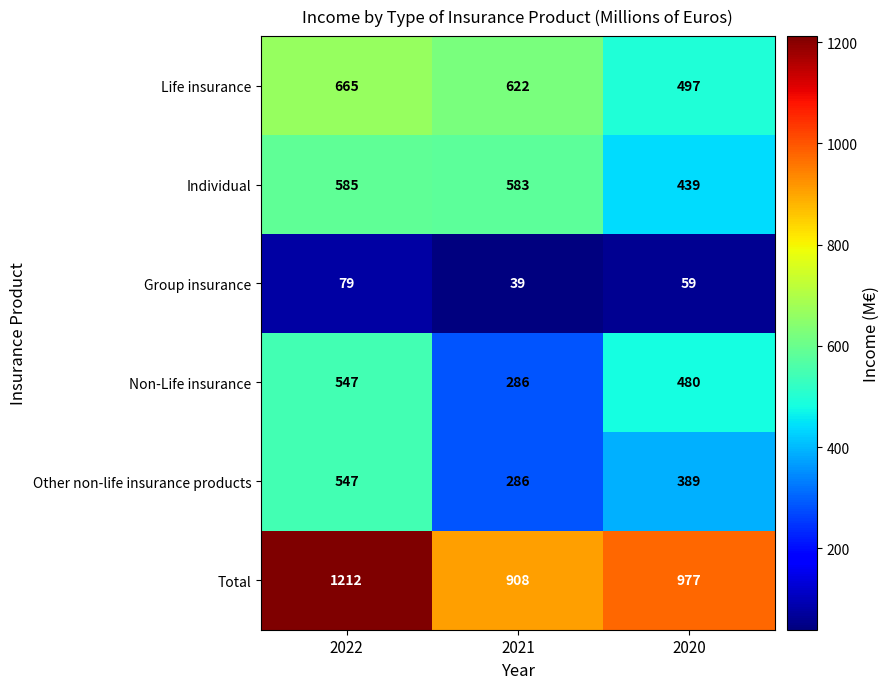

What is the total value across all series at 2021?

2724